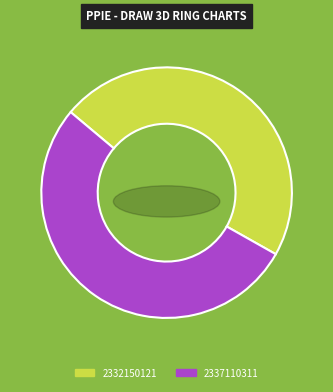

What is the smallest slice in the pie chart?

2332150121